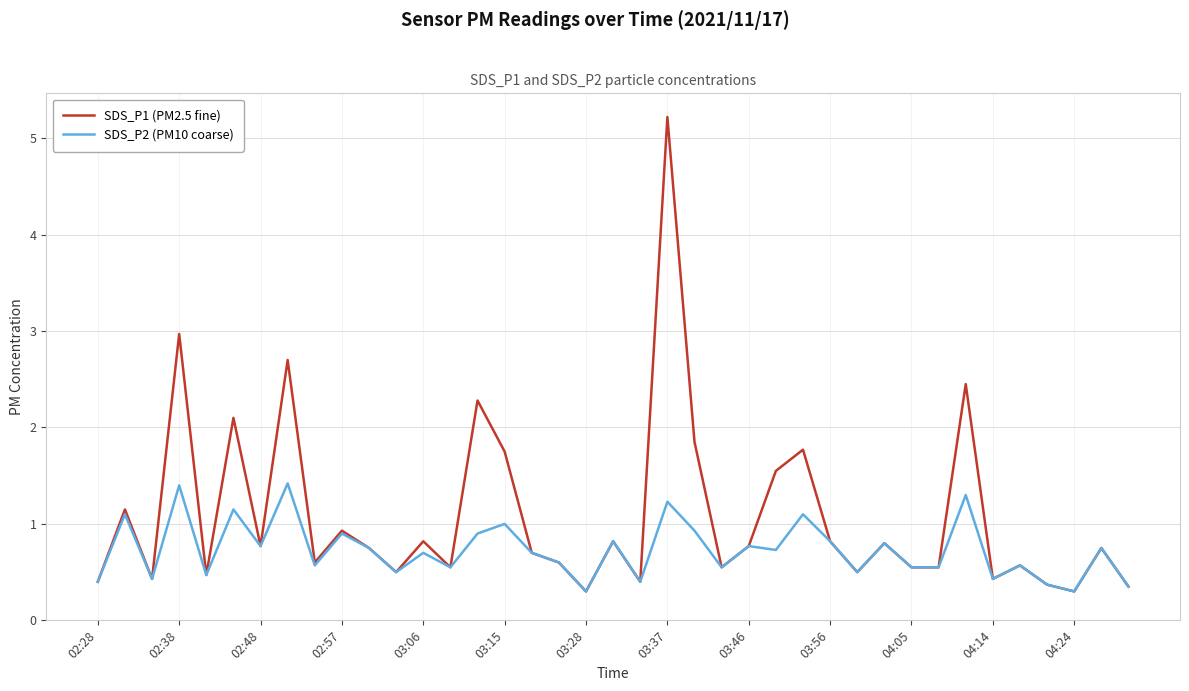

True or false: SDS_P2 (PM10 coarse) has more than 2 points higher than both neighbors.

True